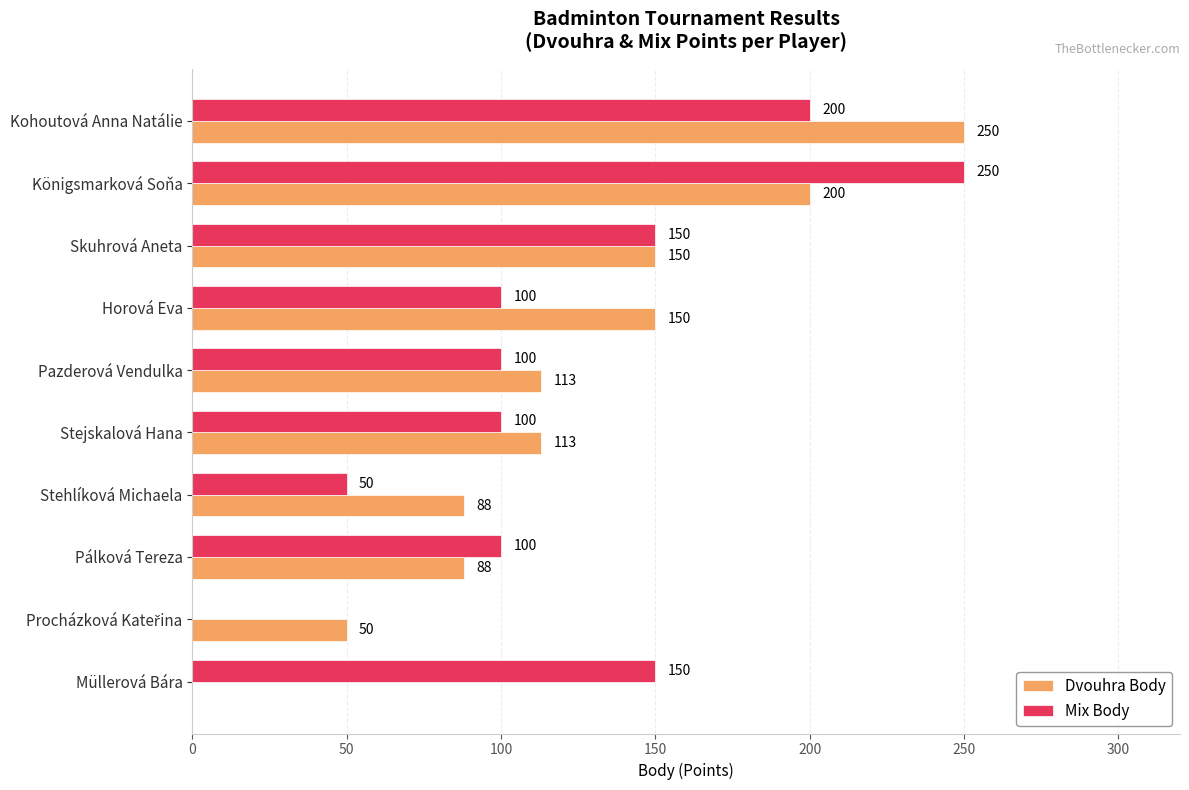

True or false: Dvouhra Body has a value of 0 at Müllerová Bára.

True